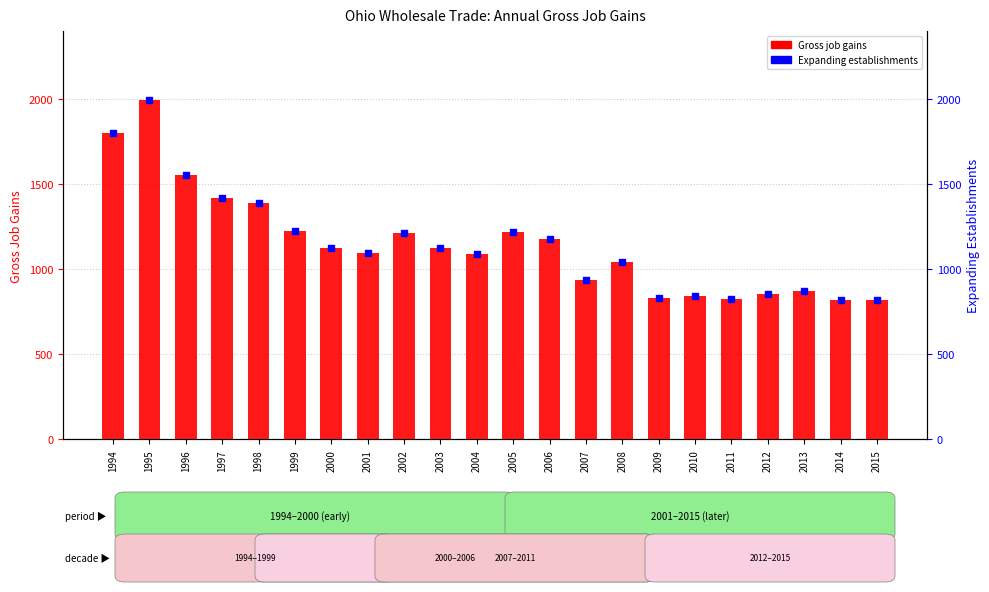

Which series reaches the minimum Y coordinate?

Gross job gains